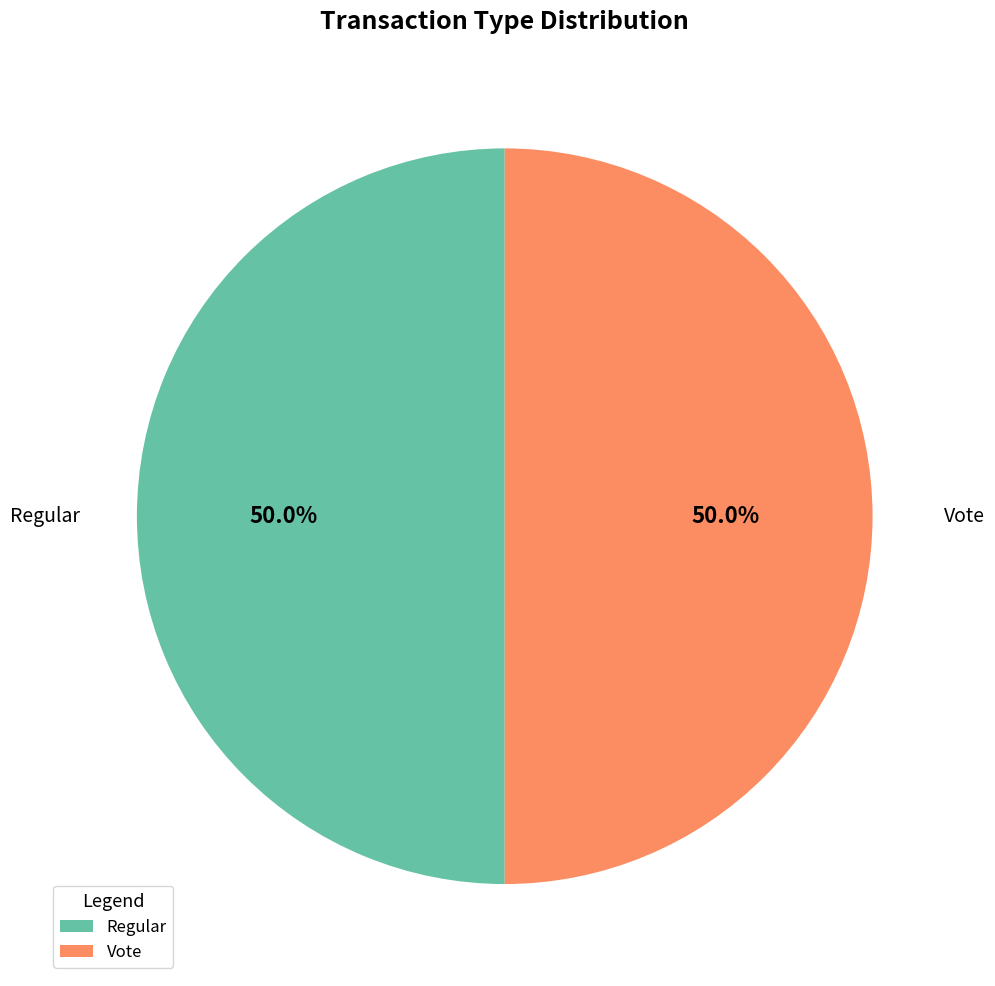

How many slices are in this pie chart?

2